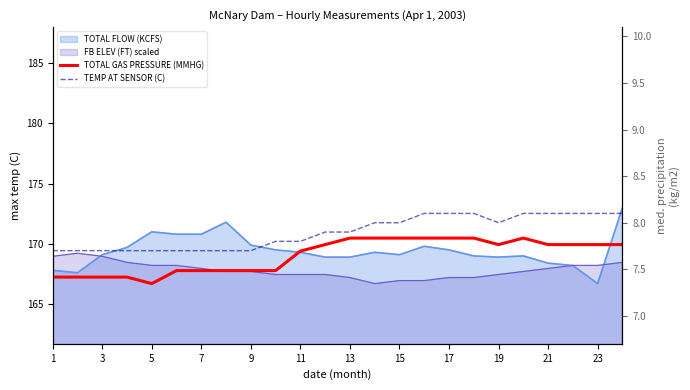

What is the average value of the TEMP AT SENSOR (C) series?

7.9